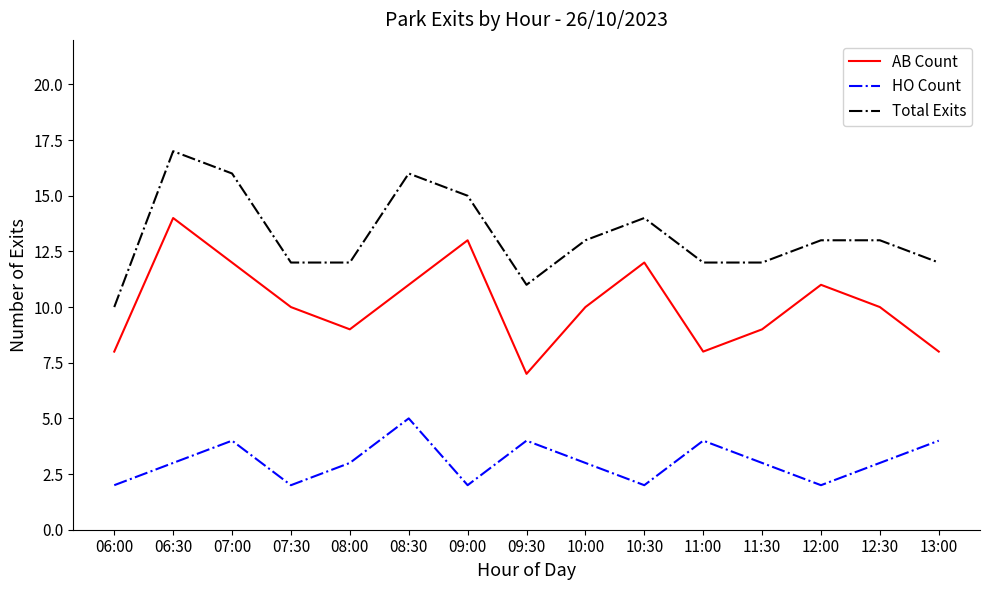

Does the chart have visible grid lines?

No